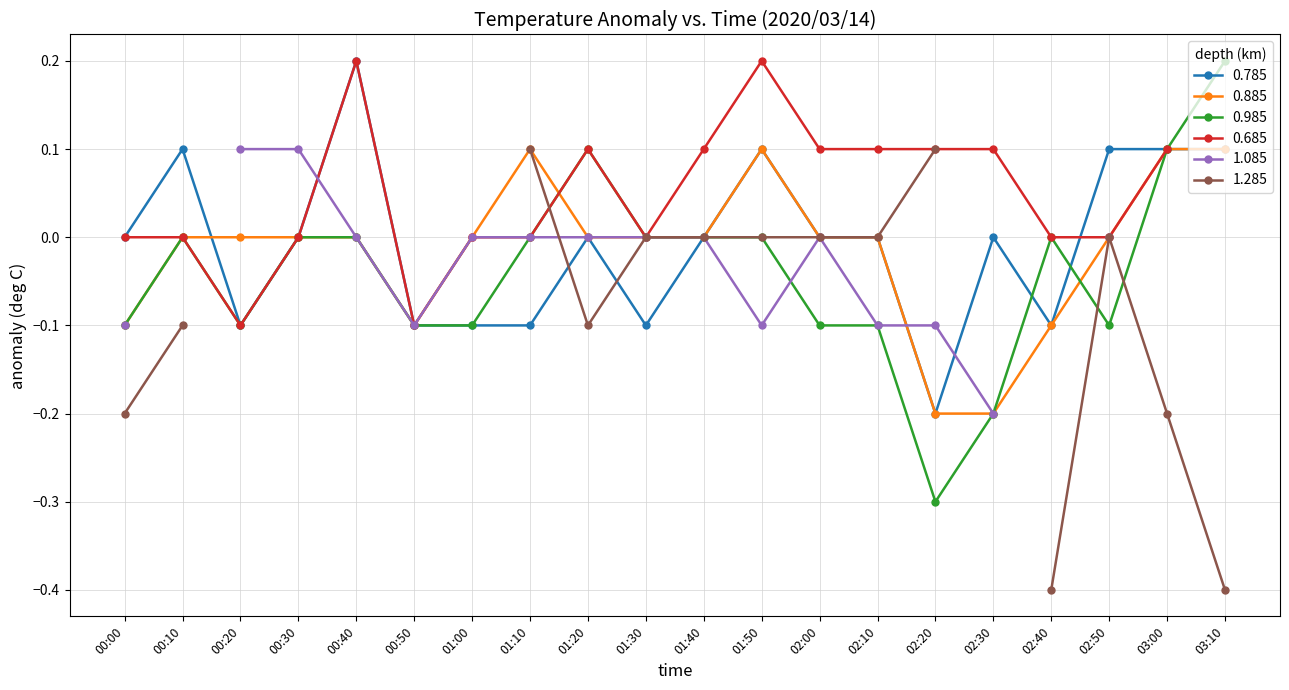

What is the greatest value displayed?

0.2